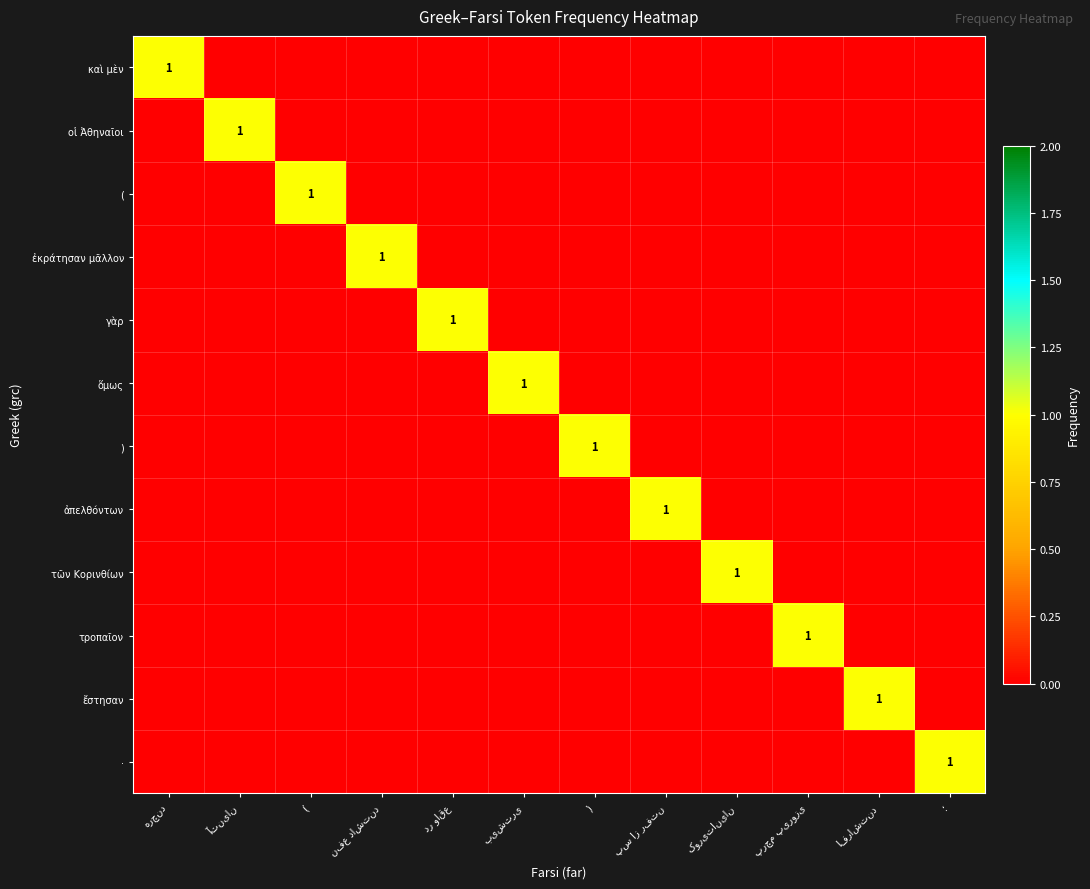

Where is τῶν Κορινθίων nearest to the value 0?

هرچند